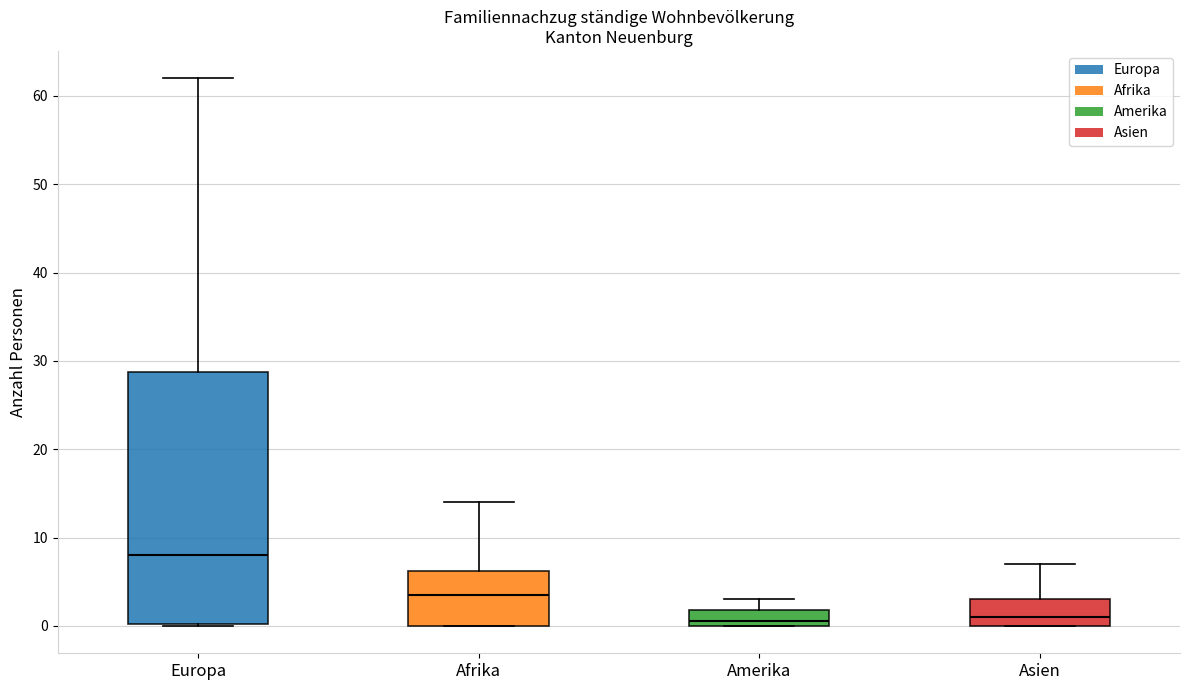

Where does the median line of the box for Afrika sit on the y-axis? The values are not printed on the chart, so give them approximately, as read against the axis.

4